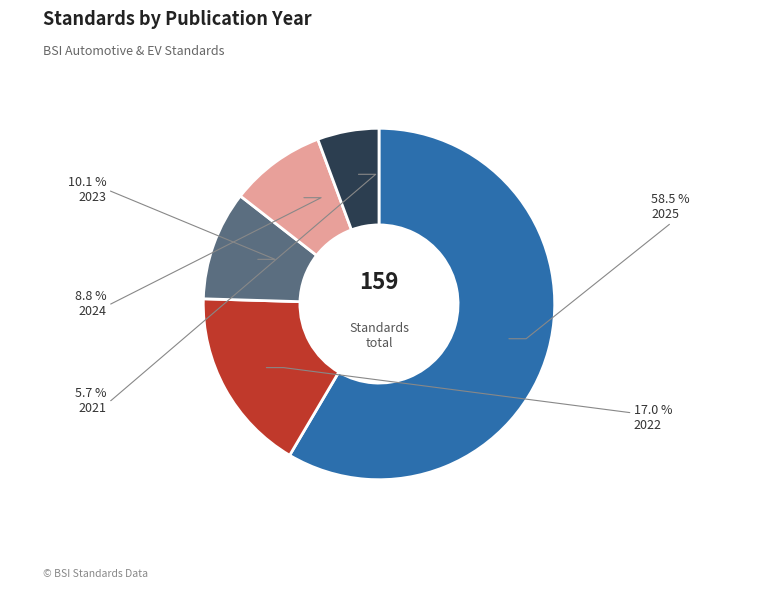

Is there a majority slice in this chart?

Yes